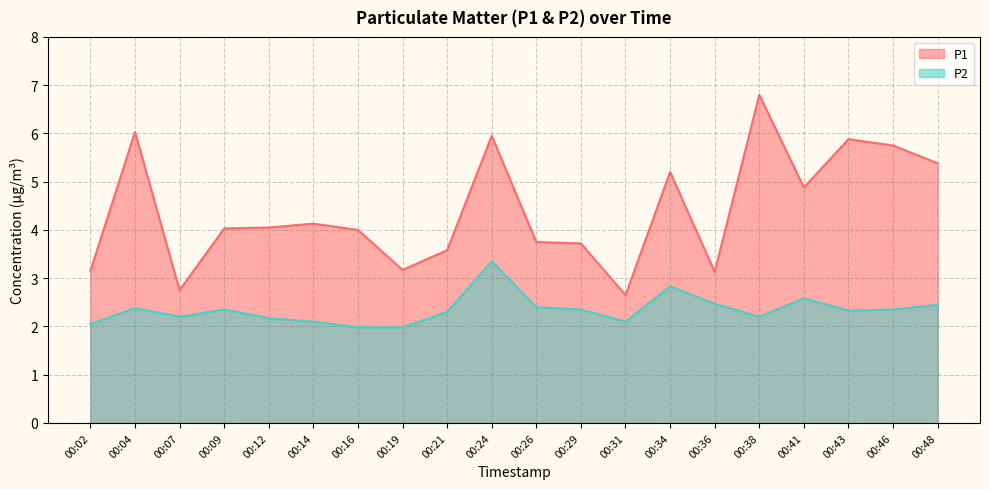

Count the number of data series in this chart.

2